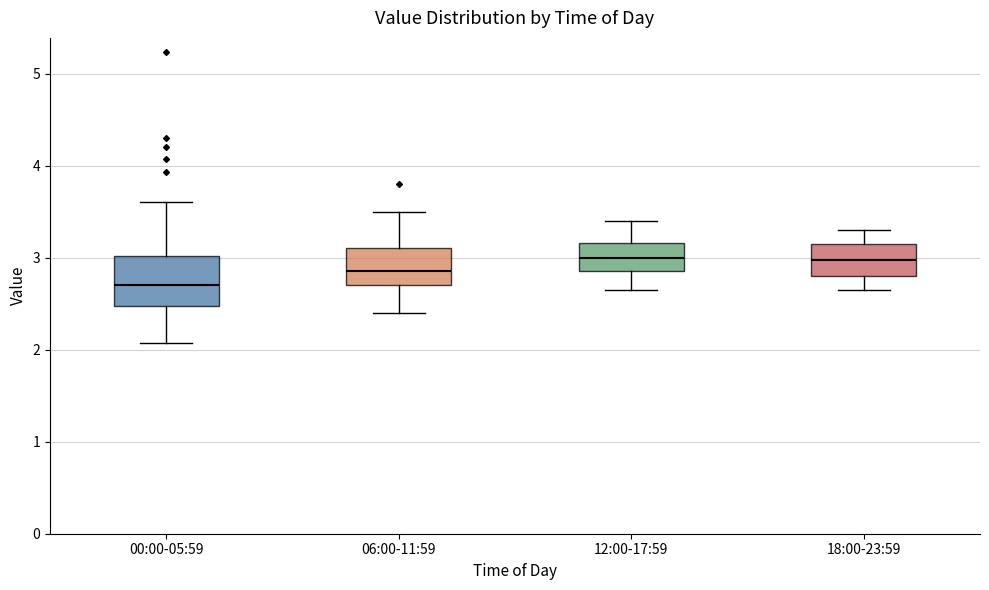

Where does the lower whisker of the box for 12:00-17:59 end on the y-axis? The values are not printed on the chart, so give them approximately, as read against the axis.

2.7